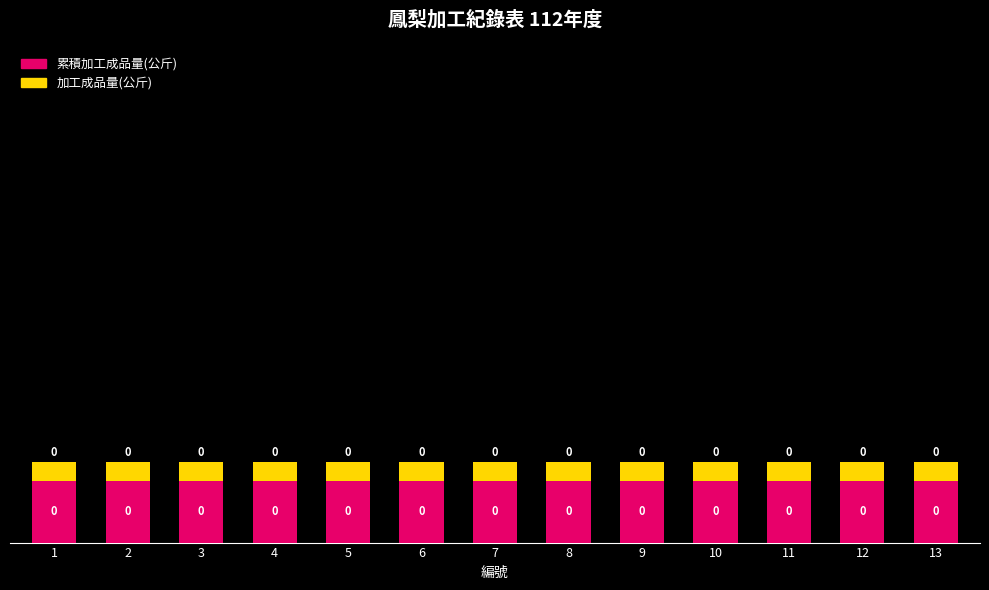

How many bars are there in total?

13